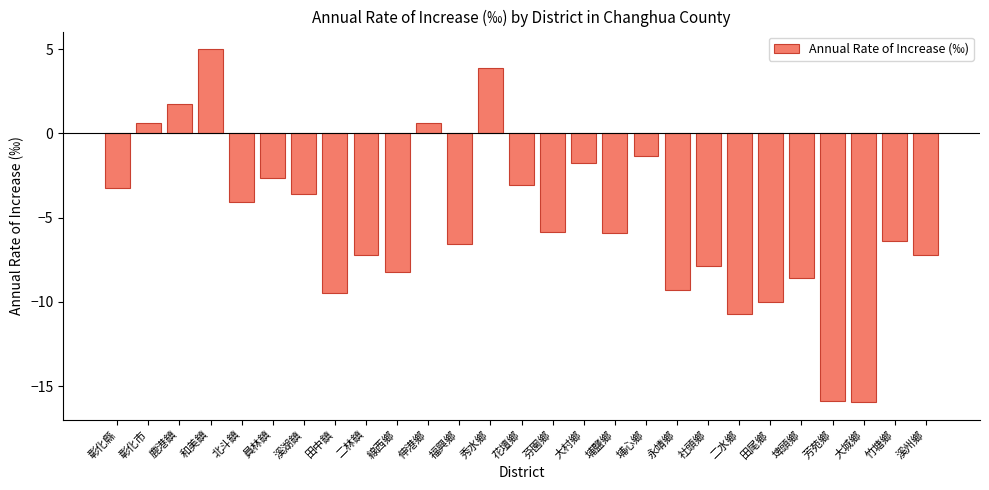

How many categories are shown in the chart?

27